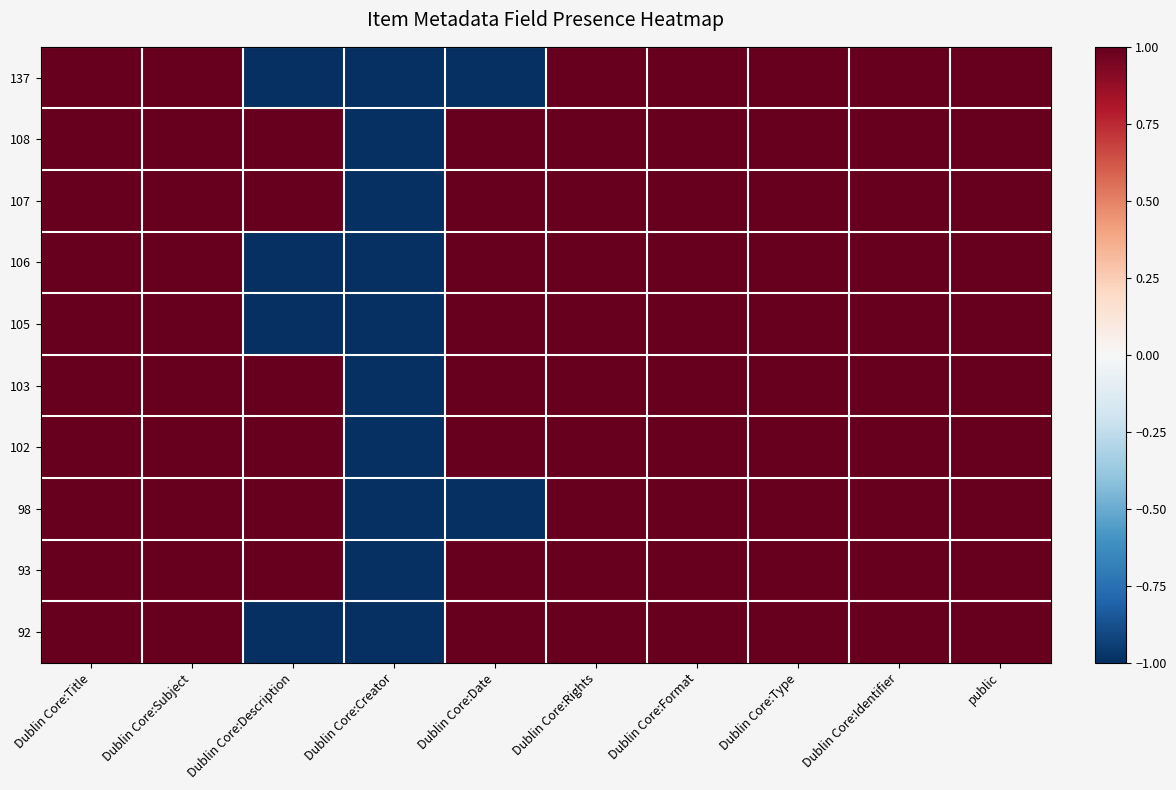

Reading right to left, extract all data points from this chart.

137: public=1	Dublin Core:Identifier=1	Dublin Core:Type=1	Dublin Core:Format=1	Dublin Core:Rights=1	Dublin Core:Date=-1	Dublin Core:Creator=-1	Dublin Core:Description=-1	Dublin Core:Subject=1	Dublin Core:Title=1
108: public=1	Dublin Core:Identifier=1	Dublin Core:Type=1	Dublin Core:Format=1	Dublin Core:Rights=1	Dublin Core:Date=1	Dublin Core:Creator=-1	Dublin Core:Description=1	Dublin Core:Subject=1	Dublin Core:Title=1
107: public=1	Dublin Core:Identifier=1	Dublin Core:Type=1	Dublin Core:Format=1	Dublin Core:Rights=1	Dublin Core:Date=1	Dublin Core:Creator=-1	Dublin Core:Description=1	Dublin Core:Subject=1	Dublin Core:Title=1
106: public=1	Dublin Core:Identifier=1	Dublin Core:Type=1	Dublin Core:Format=1	Dublin Core:Rights=1	Dublin Core:Date=1	Dublin Core:Creator=-1	Dublin Core:Description=-1	Dublin Core:Subject=1	Dublin Core:Title=1
105: public=1	Dublin Core:Identifier=1	Dublin Core:Type=1	Dublin Core:Format=1	Dublin Core:Rights=1	Dublin Core:Date=1	Dublin Core:Creator=-1	Dublin Core:Description=-1	Dublin Core:Subject=1	Dublin Core:Title=1
103: public=1	Dublin Core:Identifier=1	Dublin Core:Type=1	Dublin Core:Format=1	Dublin Core:Rights=1	Dublin Core:Date=1	Dublin Core:Creator=-1	Dublin Core:Description=1	Dublin Core:Subject=1	Dublin Core:Title=1
102: public=1	Dublin Core:Identifier=1	Dublin Core:Type=1	Dublin Core:Format=1	Dublin Core:Rights=1	Dublin Core:Date=1	Dublin Core:Creator=-1	Dublin Core:Description=1	Dublin Core:Subject=1	Dublin Core:Title=1
98: public=1	Dublin Core:Identifier=1	Dublin Core:Type=1	Dublin Core:Format=1	Dublin Core:Rights=1	Dublin Core:Date=-1	Dublin Core:Creator=-1	Dublin Core:Description=1	Dublin Core:Subject=1	Dublin Core:Title=1
93: public=1	Dublin Core:Identifier=1	Dublin Core:Type=1	Dublin Core:Format=1	Dublin Core:Rights=1	Dublin Core:Date=1	Dublin Core:Creator=-1	Dublin Core:Description=1	Dublin Core:Subject=1	Dublin Core:Title=1
92: public=1	Dublin Core:Identifier=1	Dublin Core:Type=1	Dublin Core:Format=1	Dublin Core:Rights=1	Dublin Core:Date=1	Dublin Core:Creator=-1	Dublin Core:Description=-1	Dublin Core:Subject=1	Dublin Core:Title=1